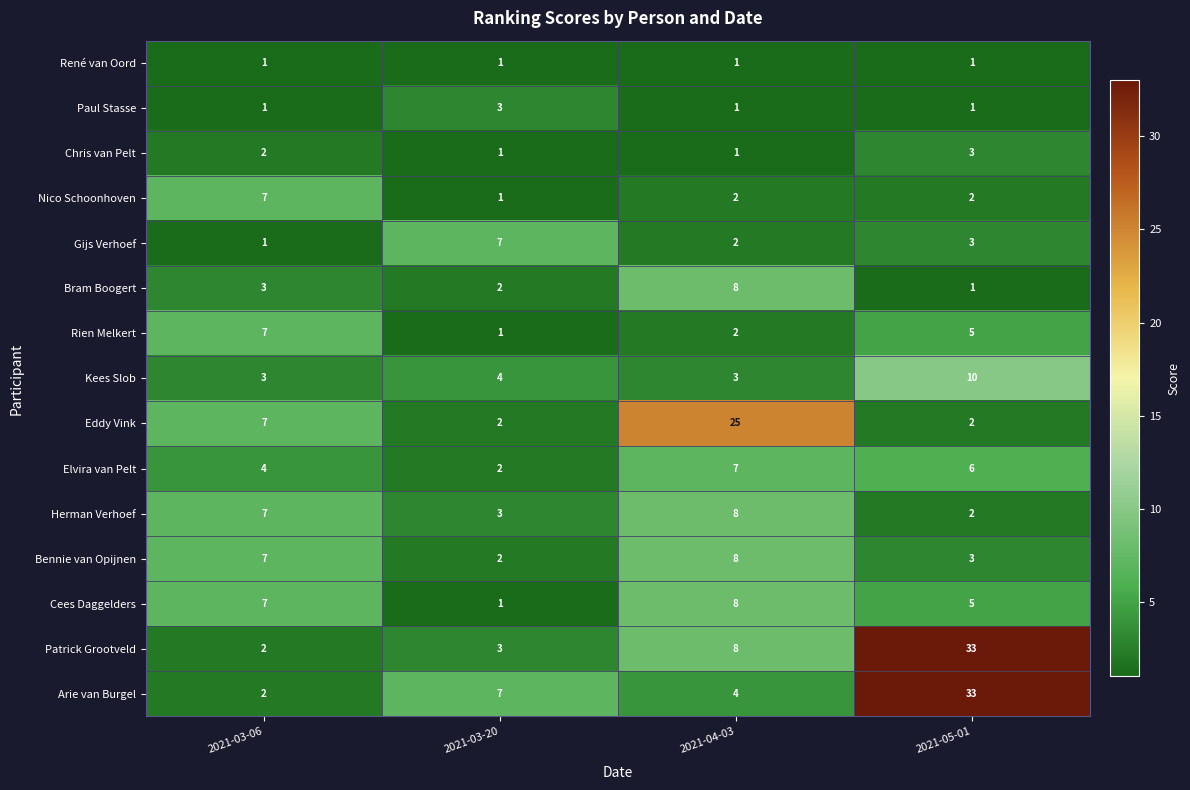

Rank the categories by Herman Verhoef value from highest to lowest.

2021-04-03, 2021-03-06, 2021-03-20, 2021-05-01